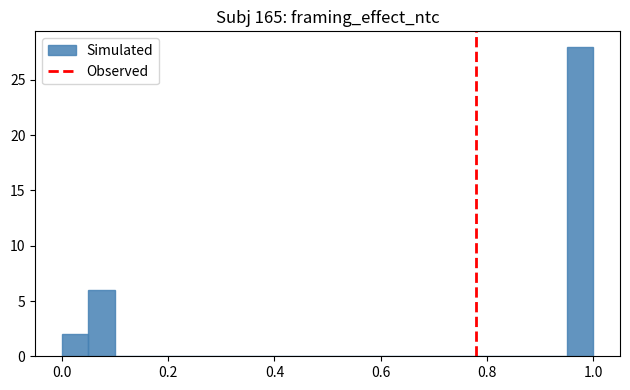

Read against the x-axis, roughly where is the centre of the tallest bar?

0.98